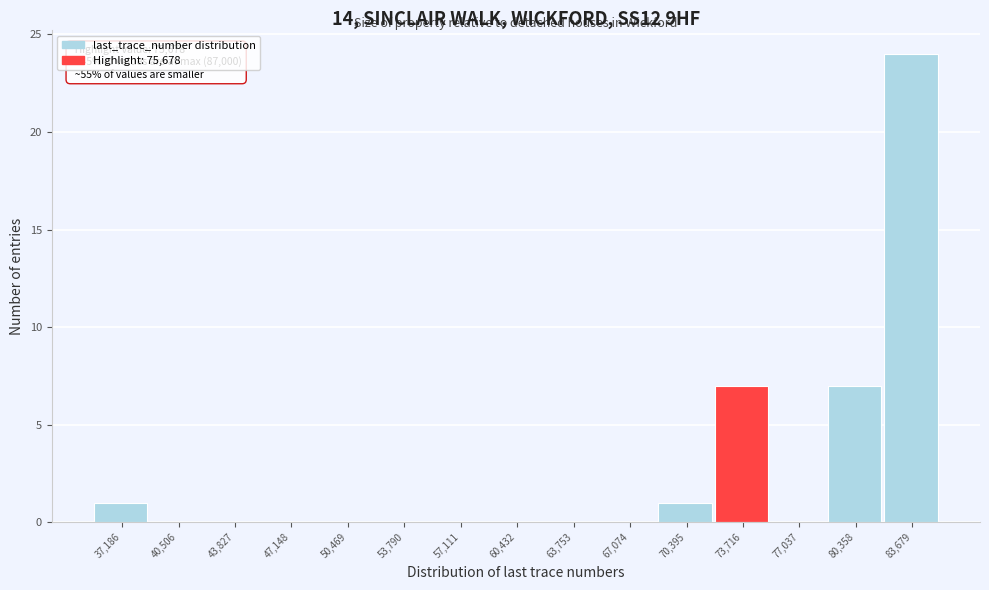

Reading right to left, what are all the values shown in this chart?

83,679=24	80,358=7	77,037=0	73,716=7	70,395=1	67,074=0	63,753=0	60,432=0	57,111=0	53,790=0	50,469=0	47,148=0	43,827=0	40,506=0	37,186=1